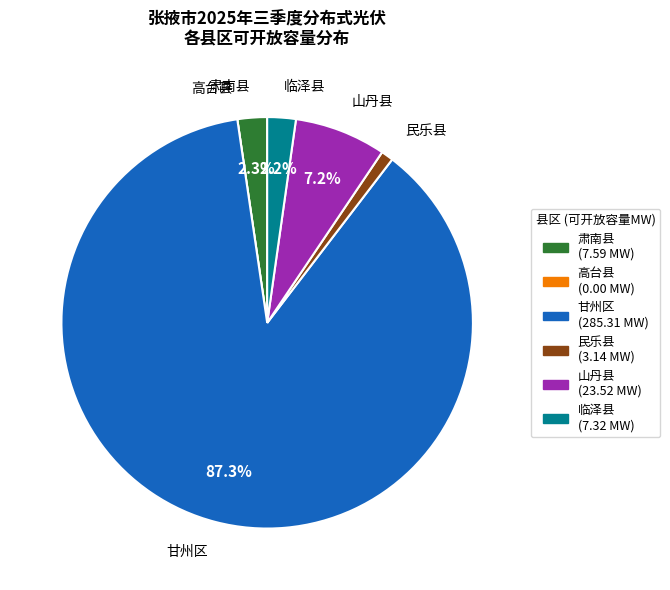

Which slice is the largest?

甘州区 (285.31 MW)